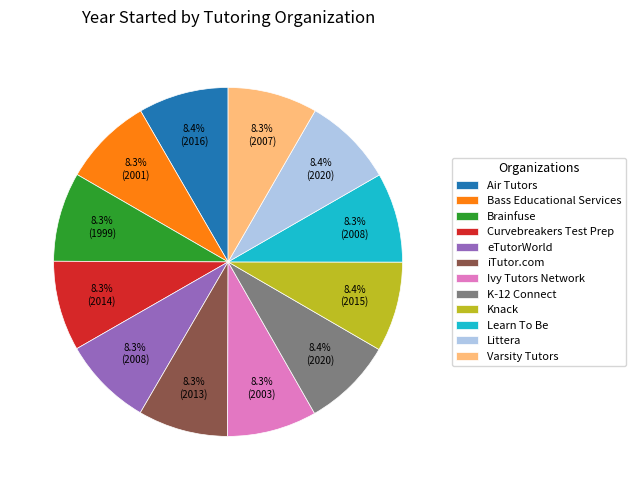

What is the ratio of the value at Ivy Tutors Network to the value at Littera?

1.0